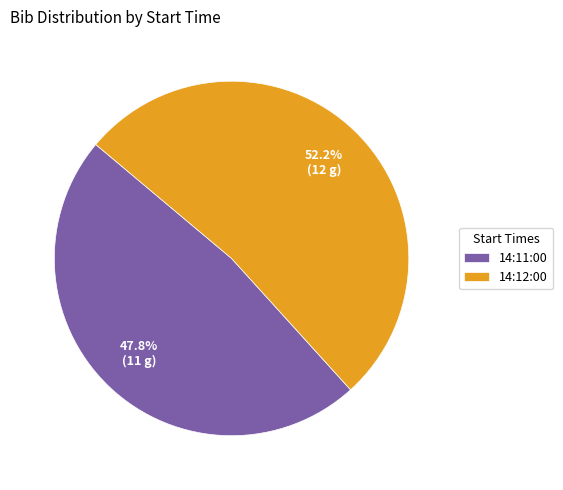

To the nearest percent, what portion does 14:11:00 represent?

48%